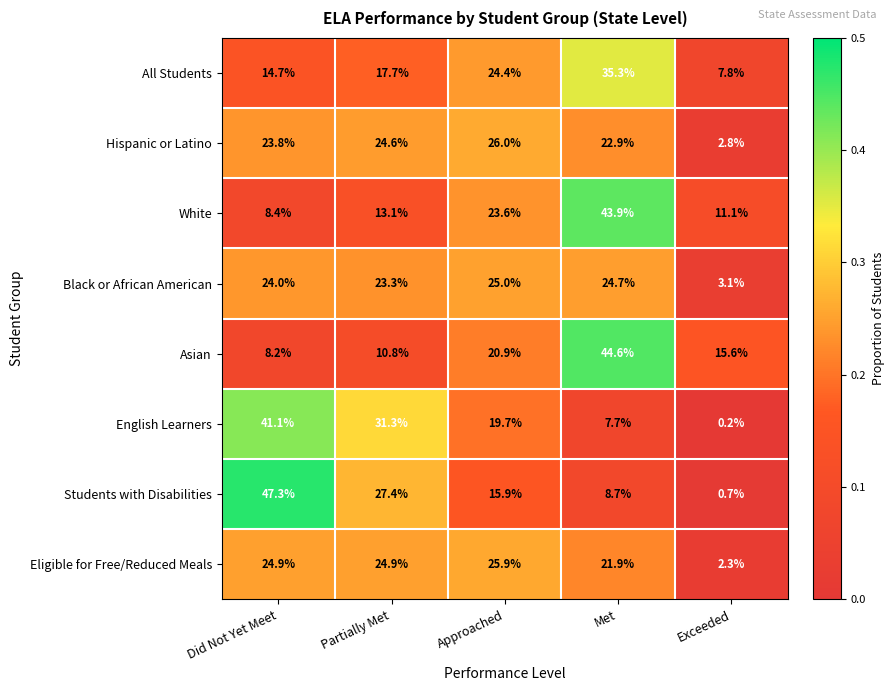

What is the spread (max minus min) of values at Approached?

10.1